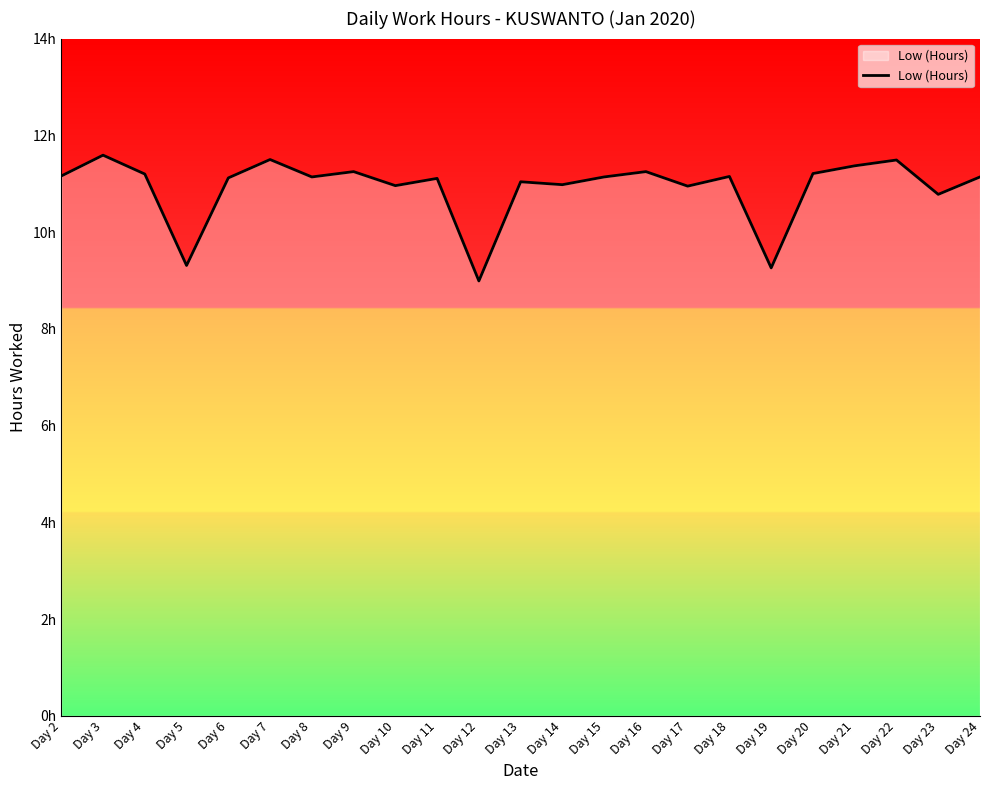

At which category does the data reach its first local peak?

Day 3